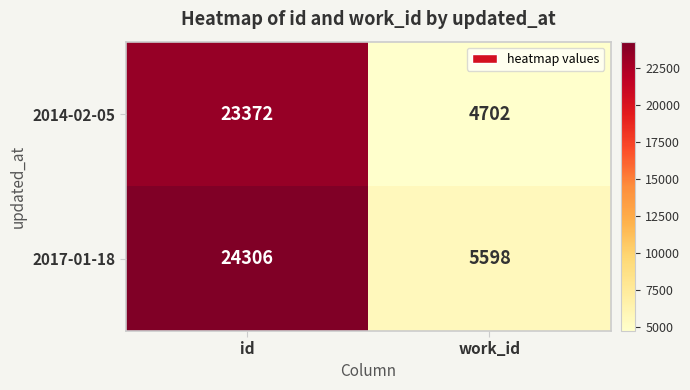

How many distinct data groups are displayed?

2